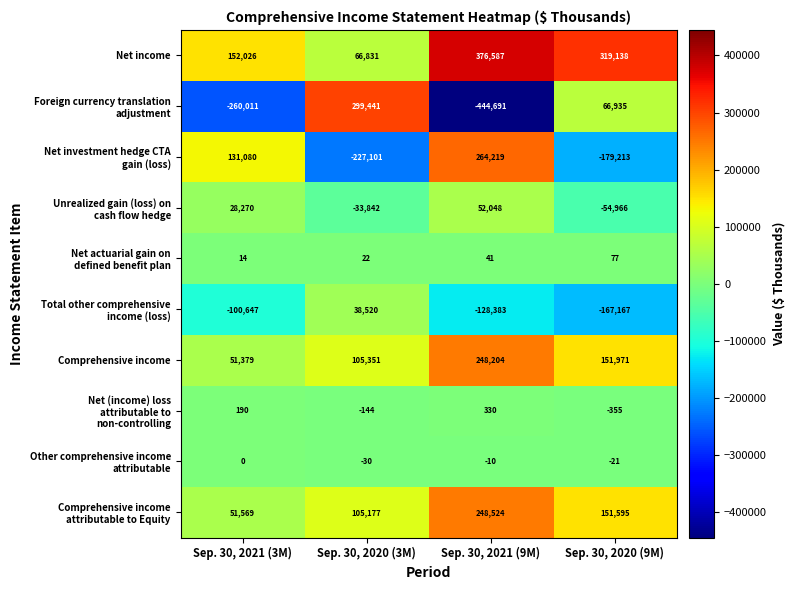

What is the spread (max minus min) of values at Sep. 30, 2020 (3M)?

526542